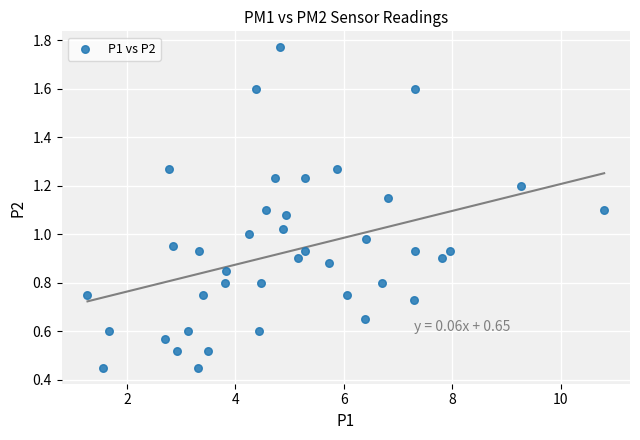

What is the range of X values (max minus min)?

9.5